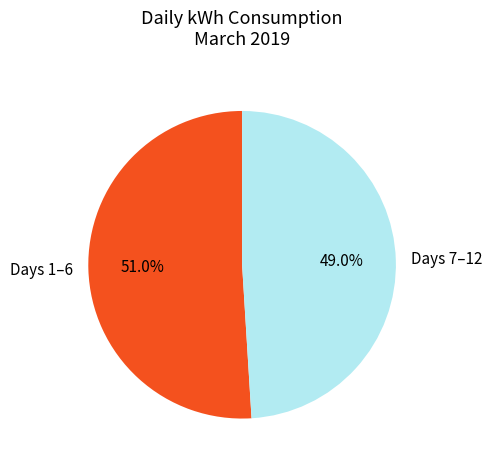

What is the smallest slice in the pie chart?

Days 7–12